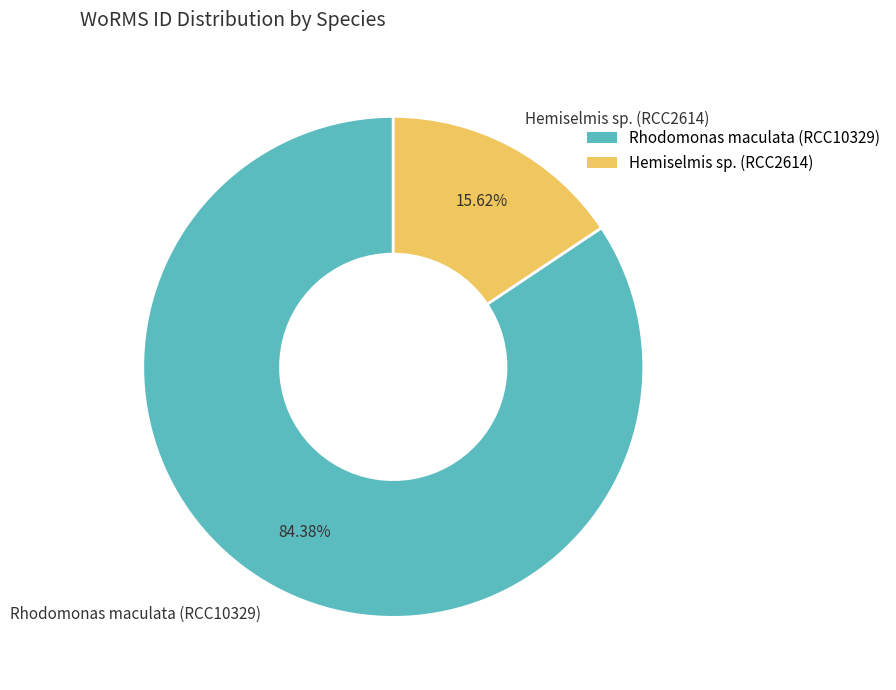

Is there a majority slice in this chart?

Yes